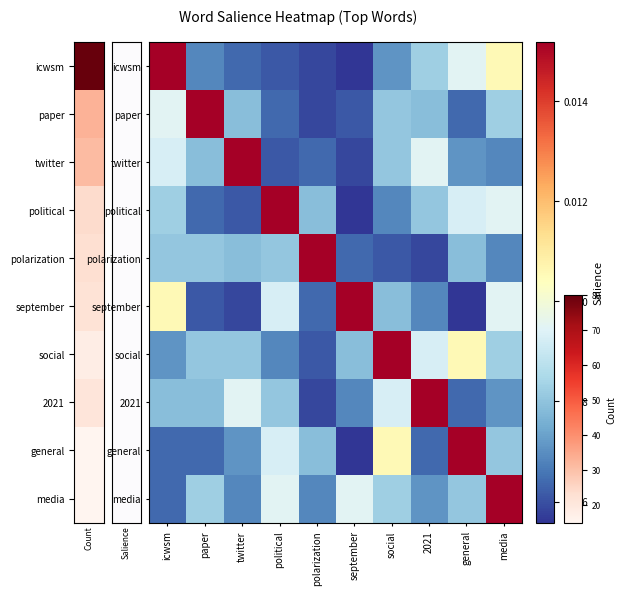

List the series in order of their peak value, highest first.

icwsm, paper, twitter, political, polarization, september, social, 2021, general, media